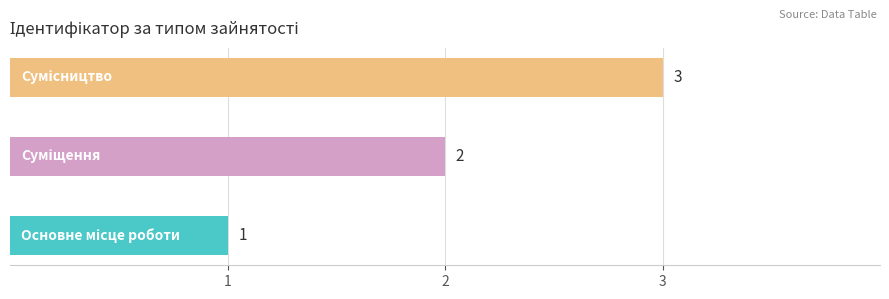

How many values are between 1 and 3?

3